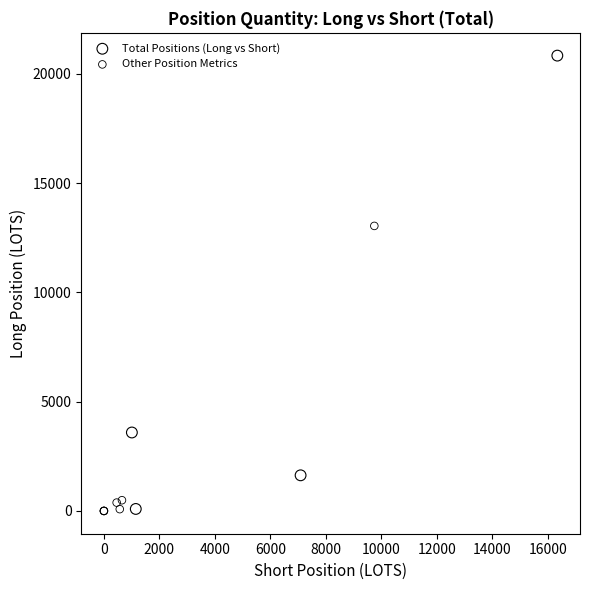

Which series contains the highest Y value?

Total Positions (Long vs Short)